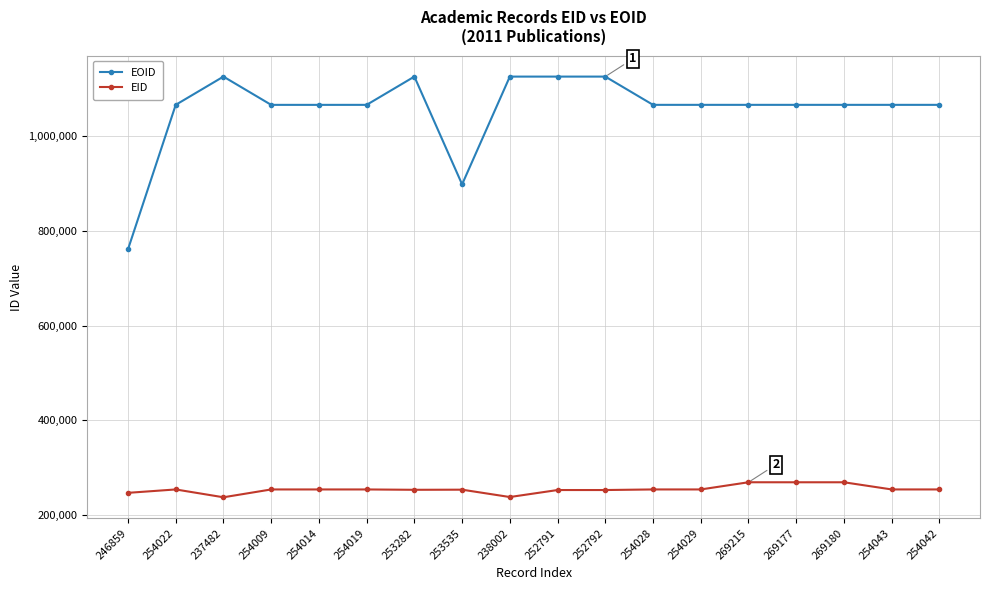

True or false: EOID and EID cross at least once.

False